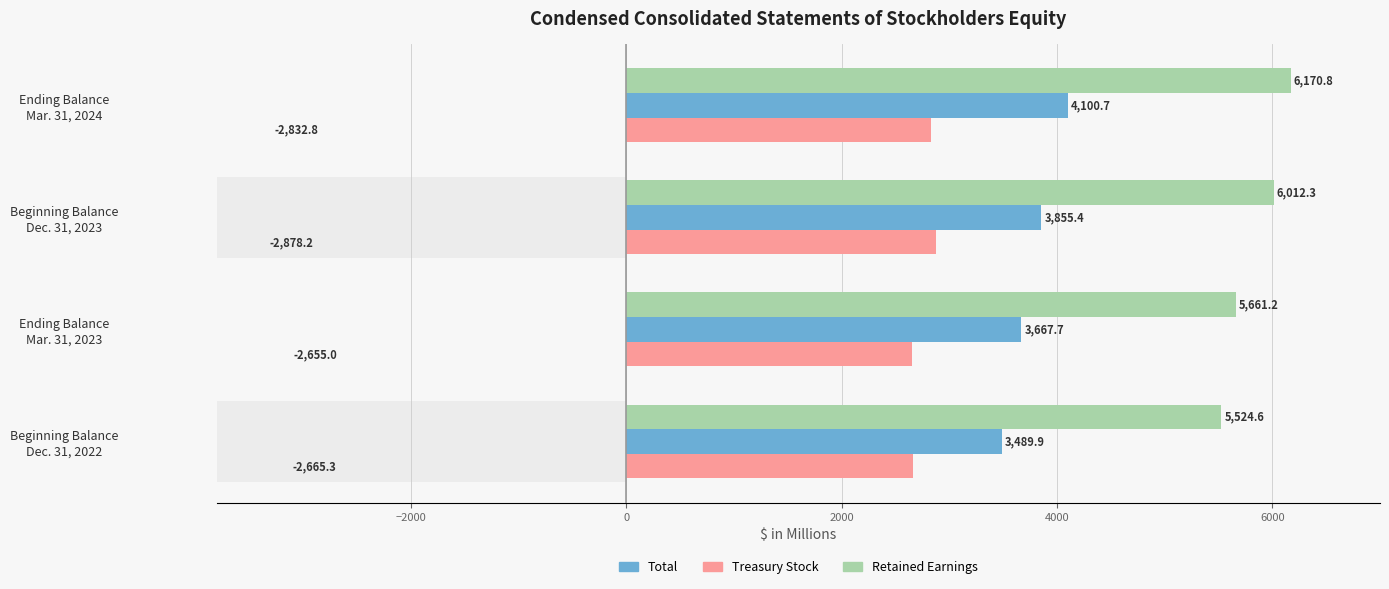

What is the average value of the Total series?

3778.4